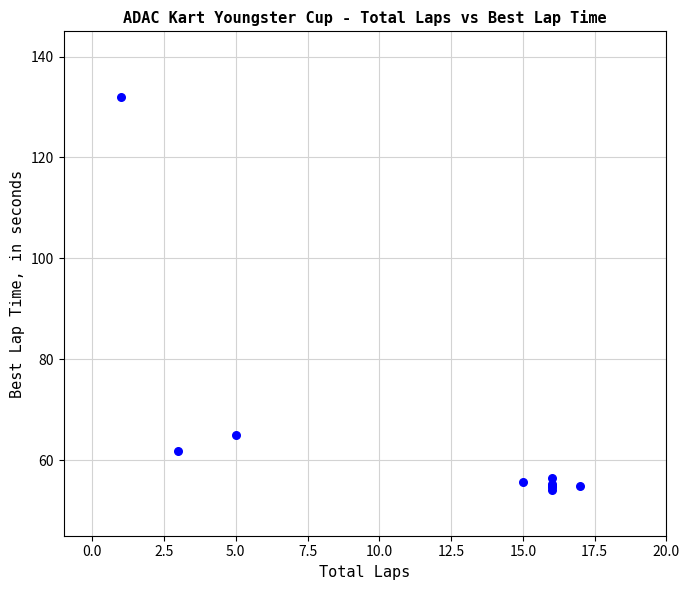

What Y value in the scatter plot is closest to 93?

64.9